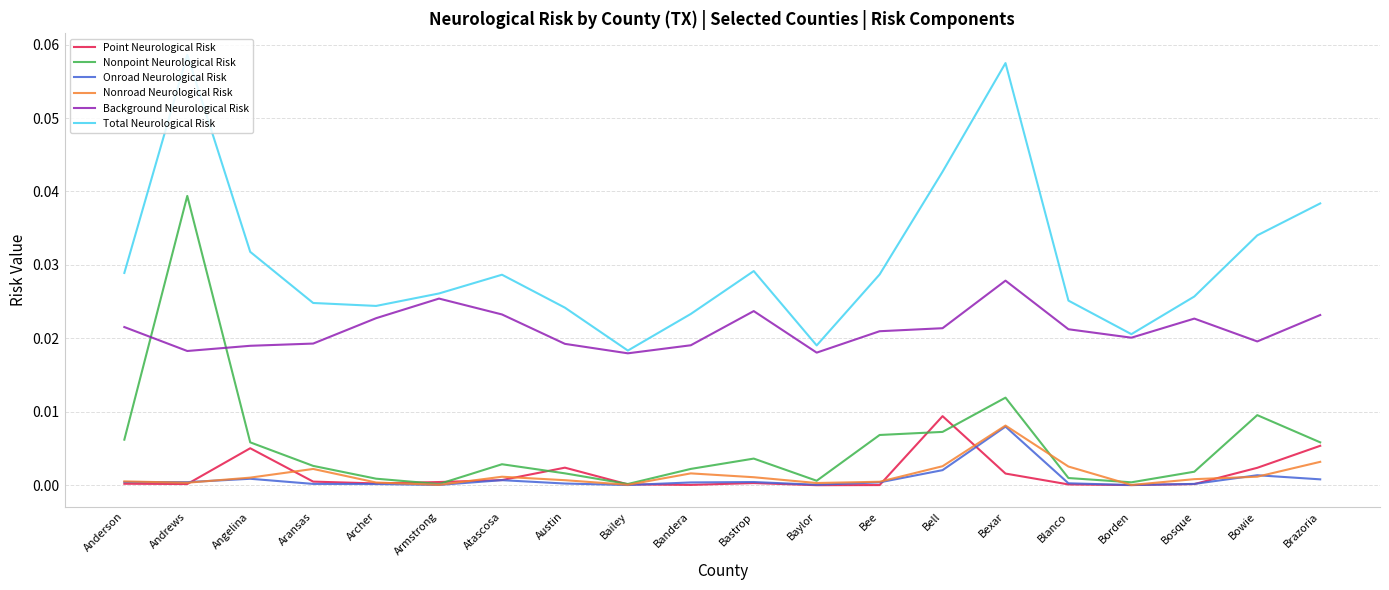

Is it true that Total Neurological Risk equals 0.0 at Archer?

True